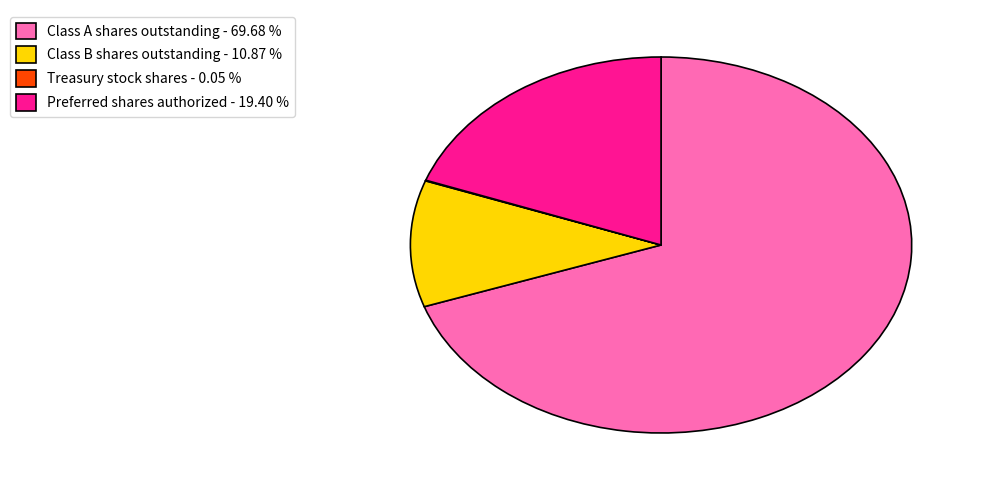

Do Class B shares outstanding - 10.87 % and Preferred shares authorized - 19.40 % together represent more than half of the pie?

No